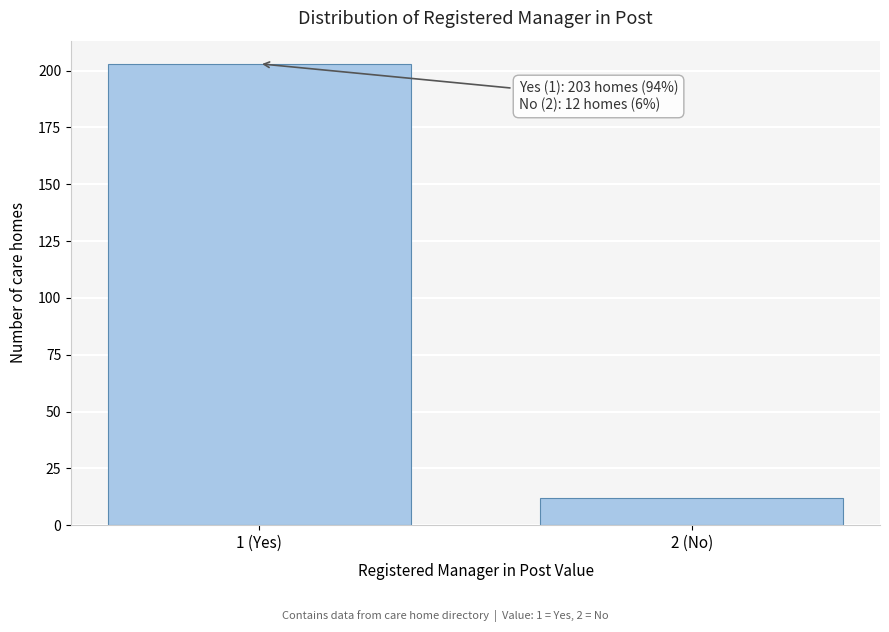

Reading right to left, list all the values displayed in this chart.

12	203